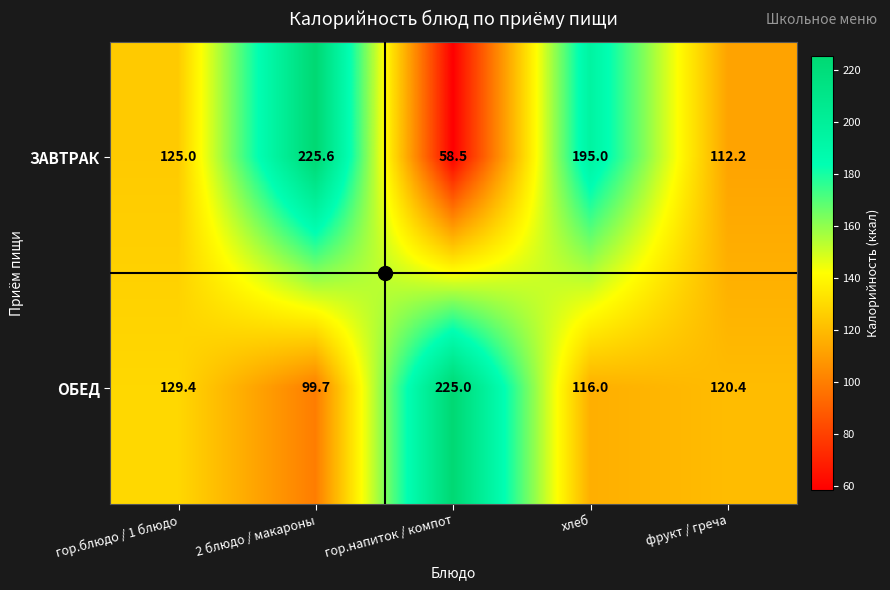

At which label does ЗАВТРАК reach its minimum?

гор.напиток / компот